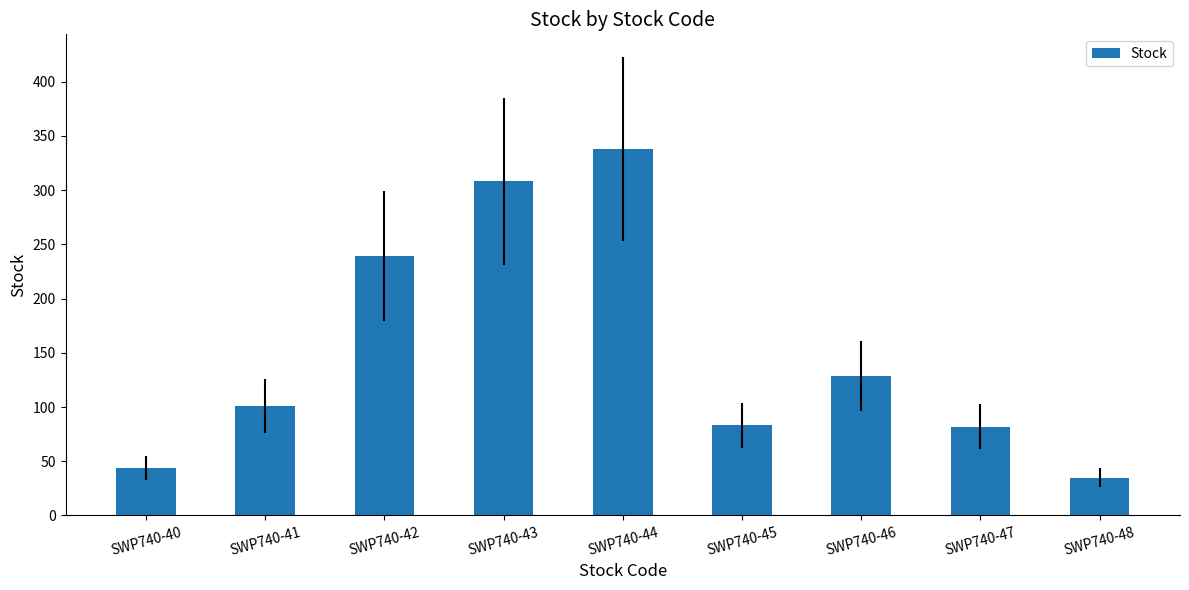

What is the value of the 8th bar from the left?

82